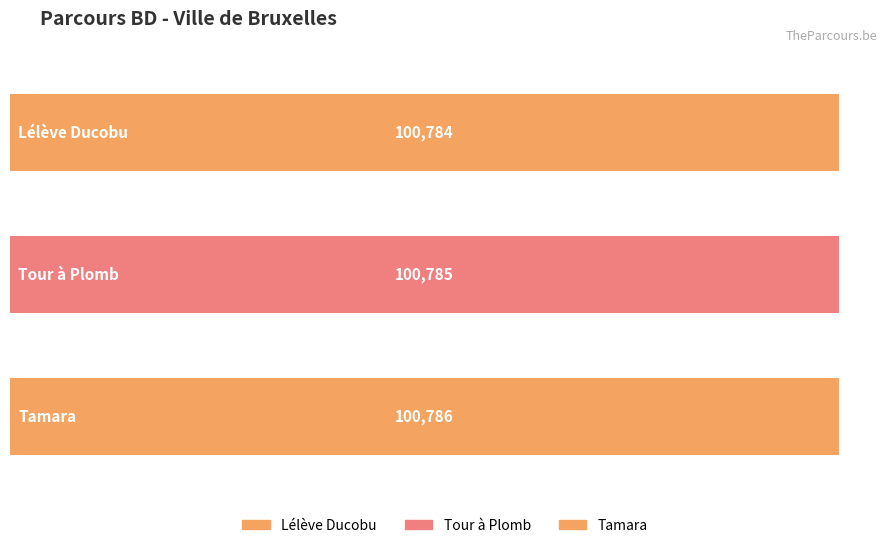

Reading left to right, transcribe all the data shown in this chart.

100784	100785	100786